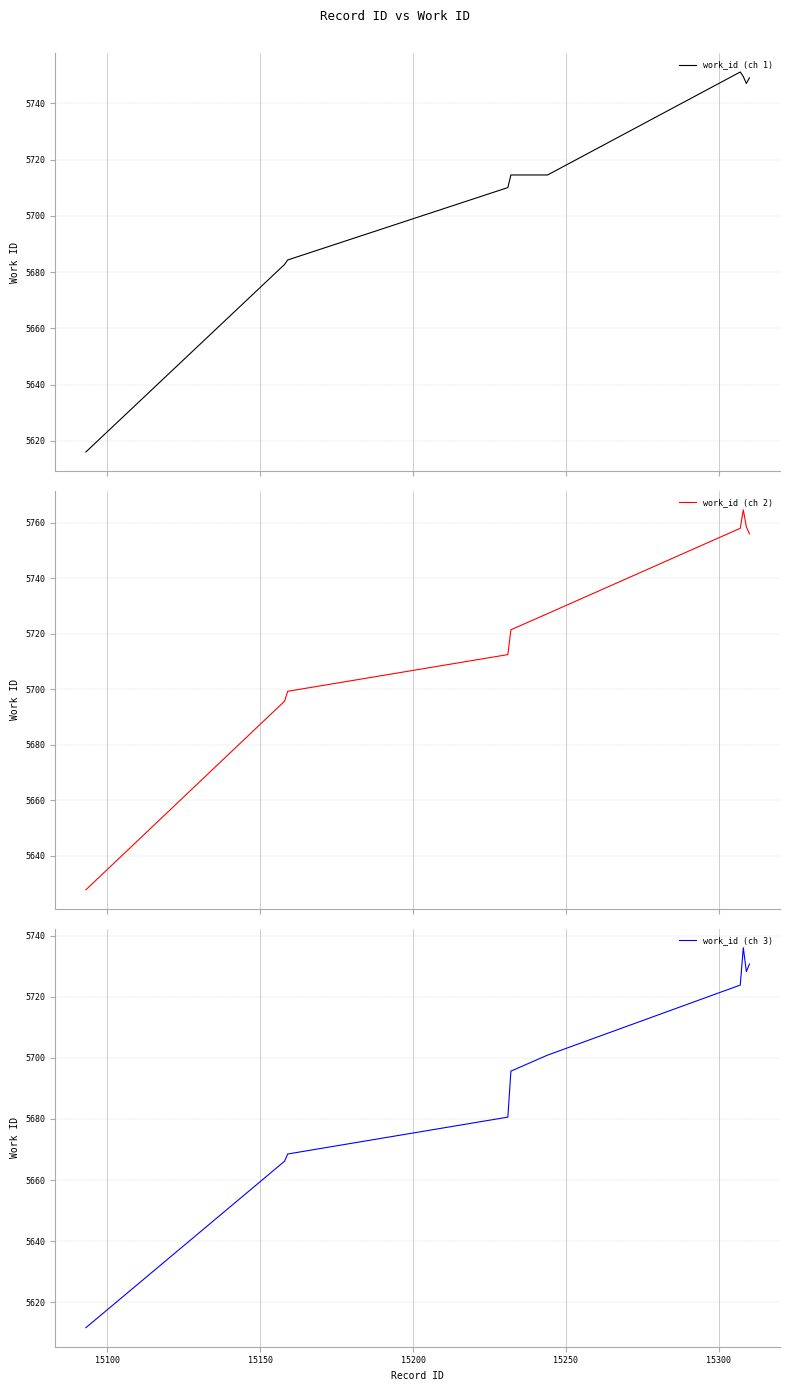

What is the minimum value for work_id (ch 1)?

5616.0